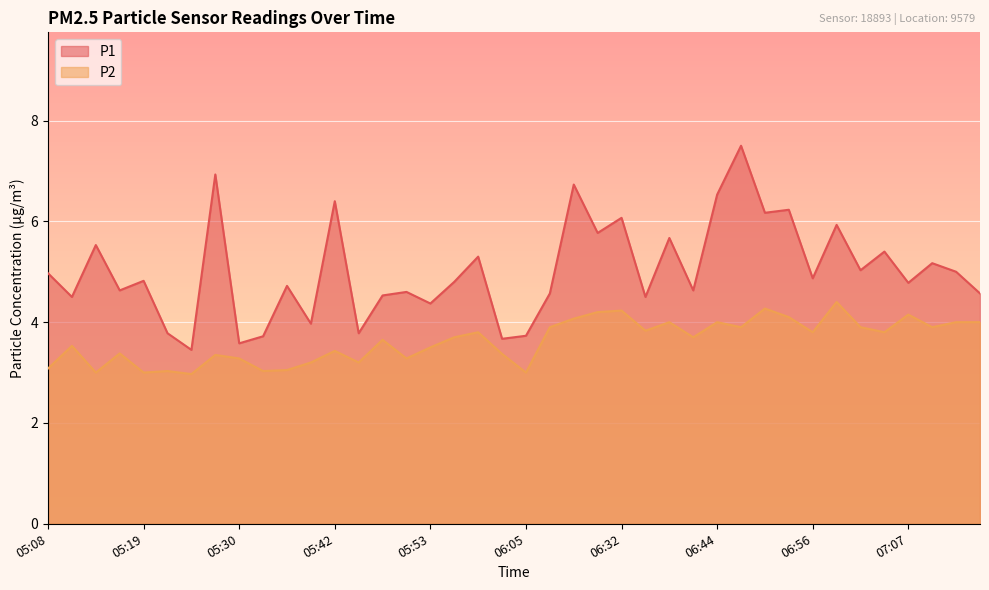

What is the value of the P2 point at the 21st from the left?

3.0